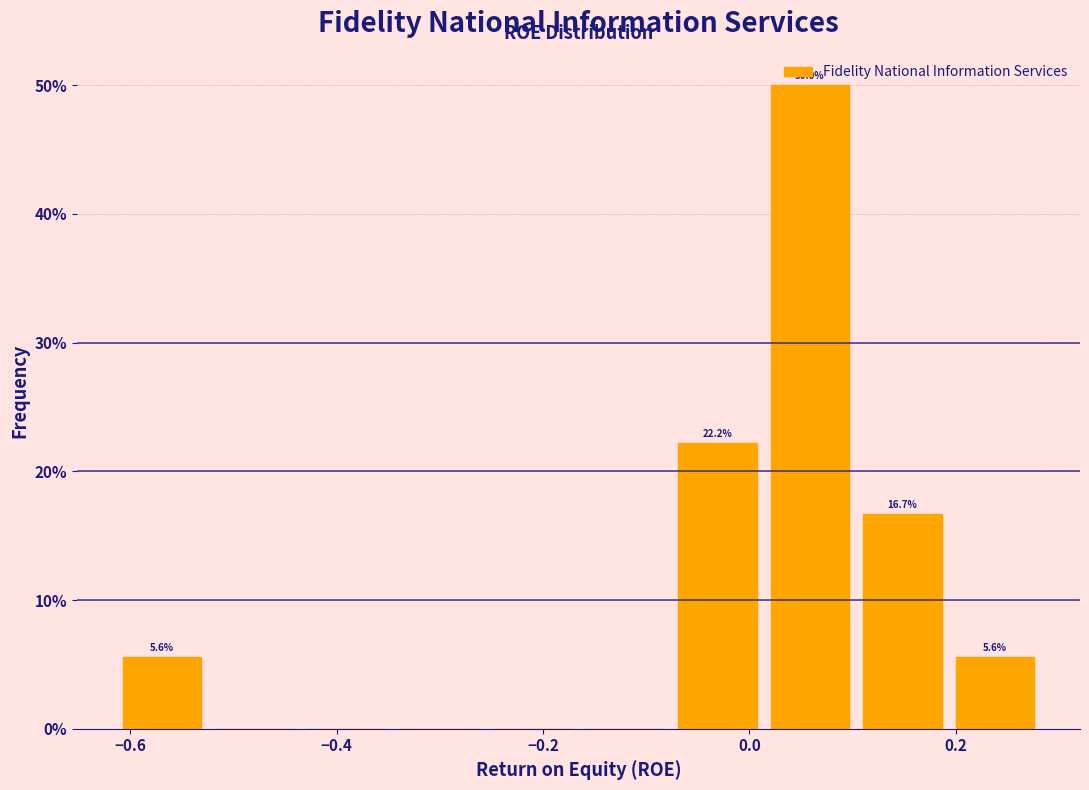

Which range on the x-axis has the tallest bar?

0.02 to 0.10